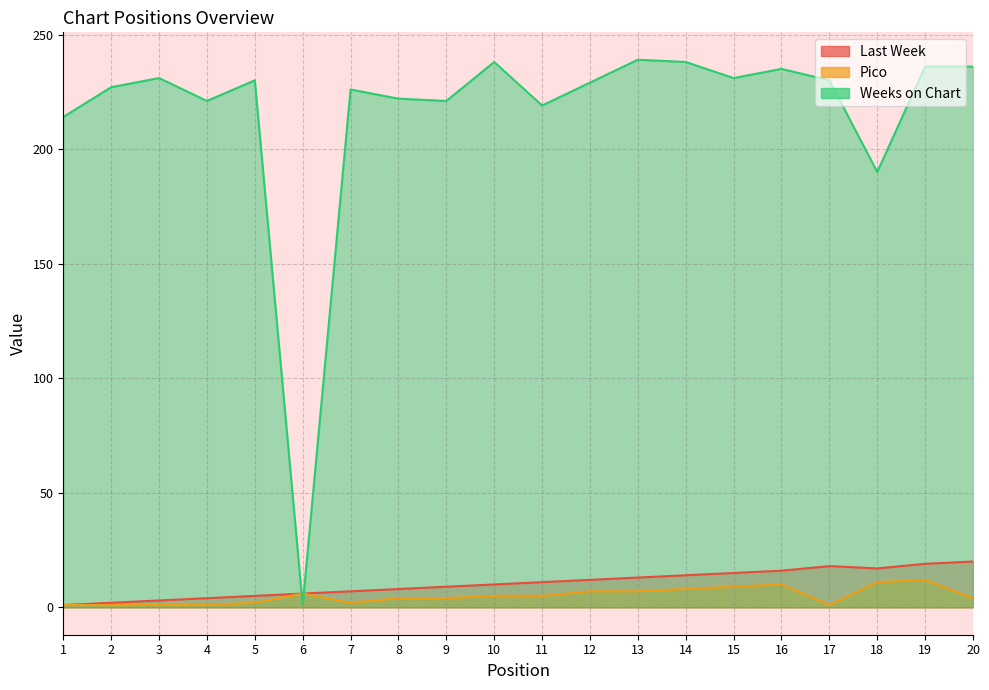

True or false: Pico and Last Week cross at least once.

False